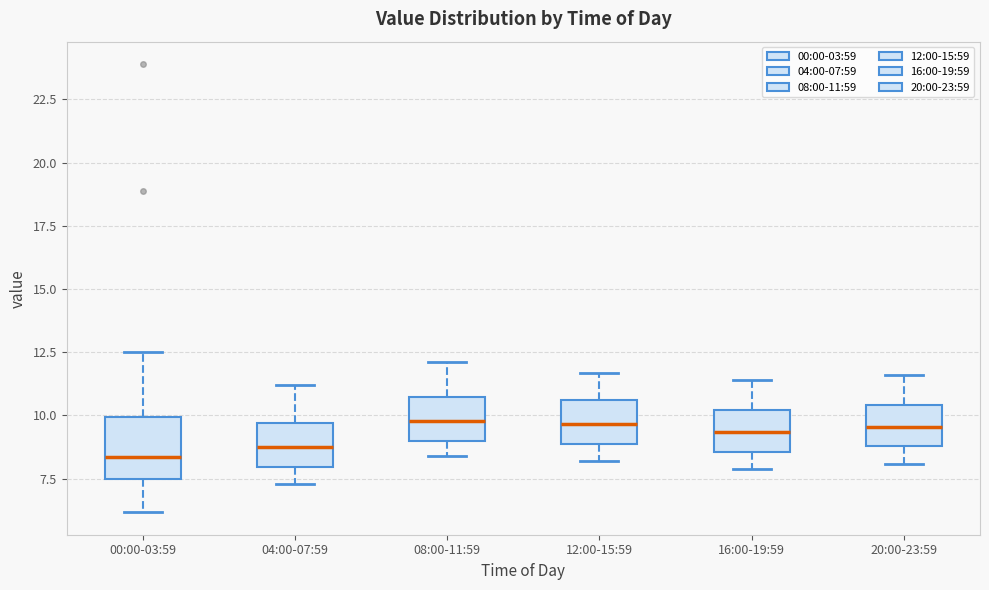

Where does the upper whisker of the box for 04:00-07:59 end on the y-axis? The values are not printed on the chart, so give them approximately, as read against the axis.

11.0